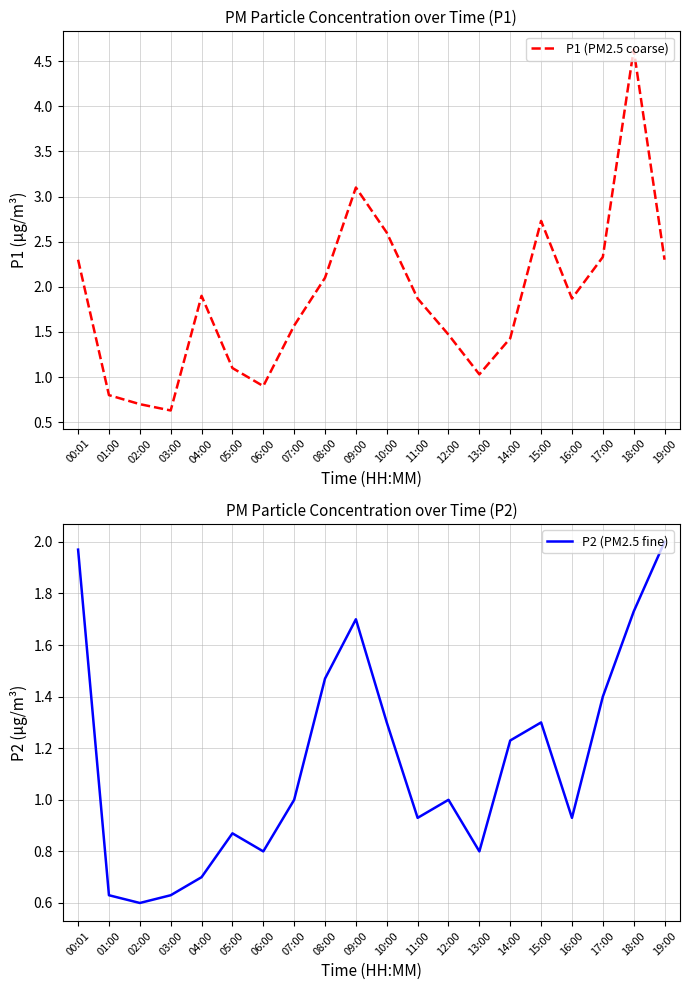

Reading left to right, what are all the values shown in this chart?

P1 (PM2.5 coarse): 2.3	0.8	0.7	0.6	1.9	1.1	0.9	1.6	2.1	3.1	2.6	1.9	1.5	1.0	1.4	2.7	1.9	2.3	4.6	2.3
P2 (PM2.5 fine): 2.0	0.6	0.6	0.6	0.7	0.9	0.8	1.0	1.5	1.7	1.3	0.9	1.0	0.8	1.2	1.3	0.9	1.4	1.7	2.0